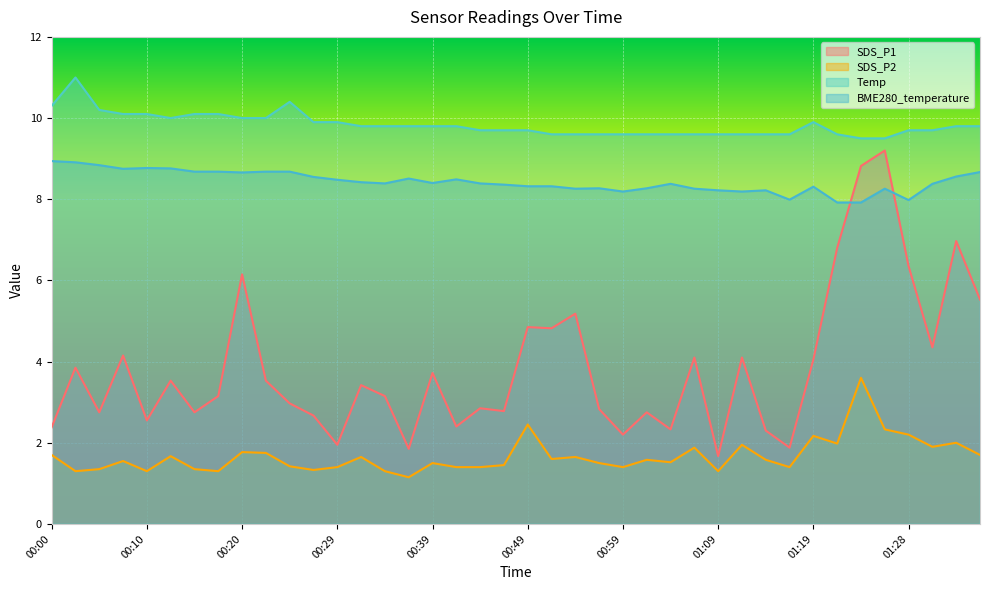

What is the value of the SDS_P1 point at the 36th from the left?

9.2